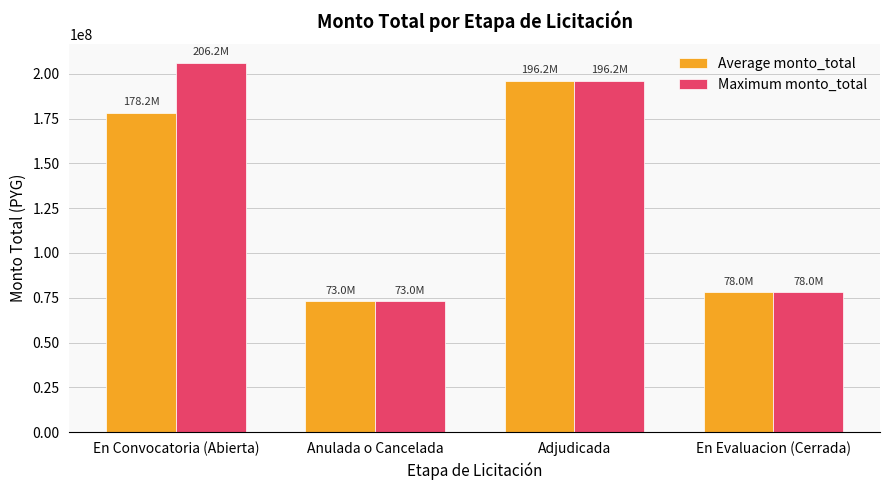

At En Convocatoria (Abierta), list the series in order from largest to smallest.

Maximum monto_total, Average monto_total